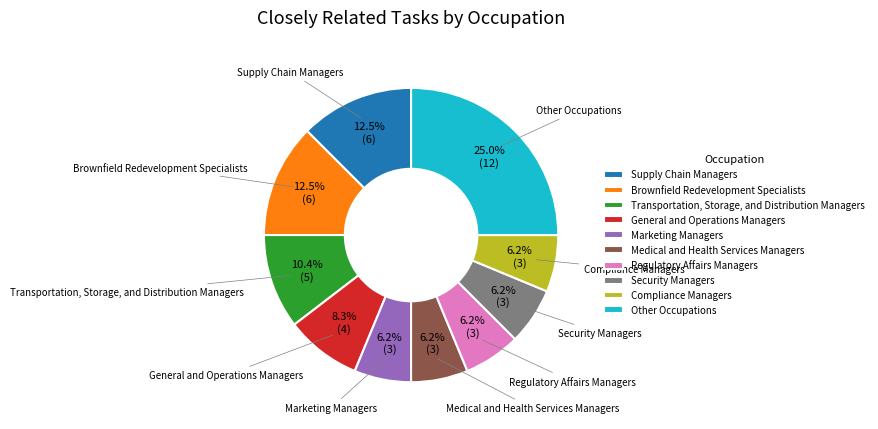

How many slices are in this pie chart?

10